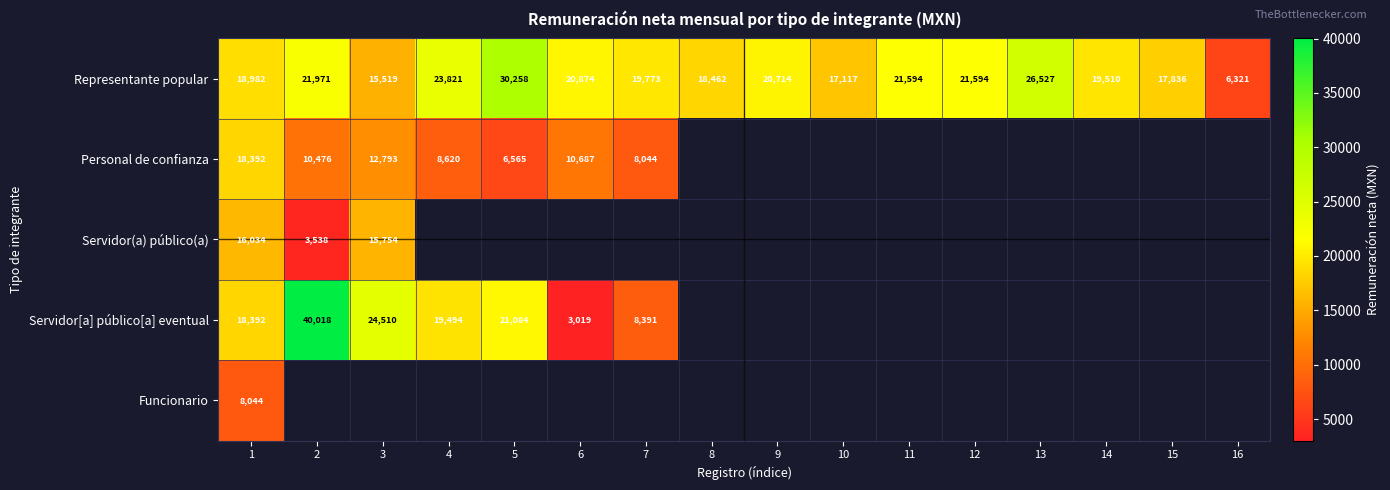

What is the difference between the Representante popular values at 7 and 4?

4048